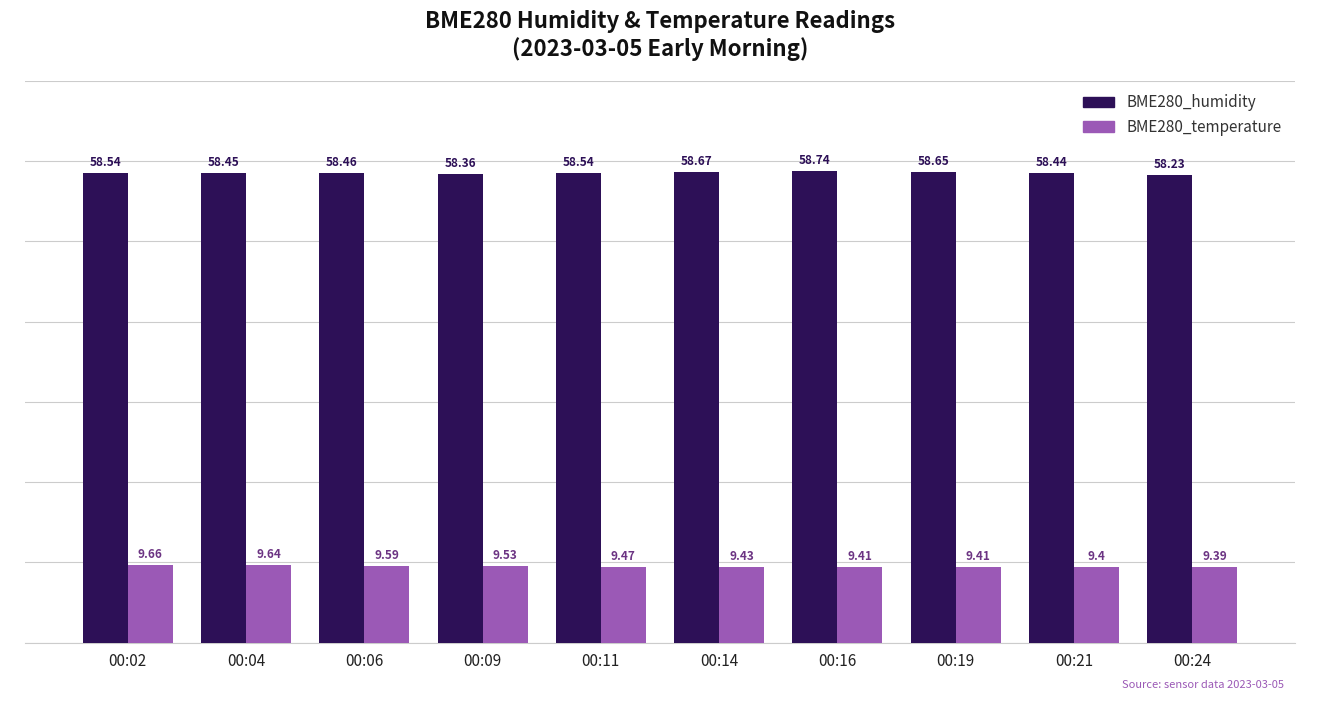

Which category has the highest value in the BME280_humidity series?

00:16